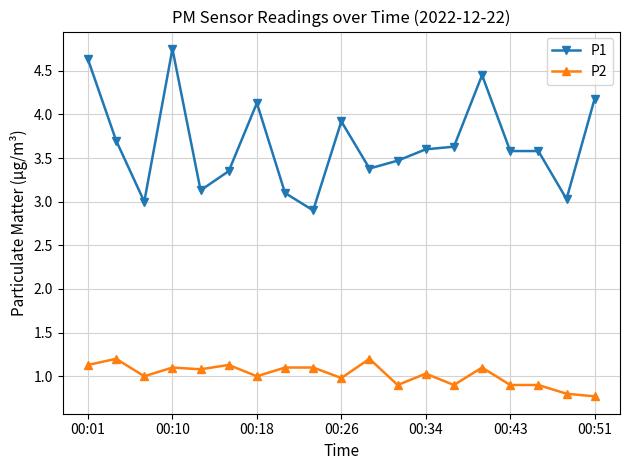

Rank the series by their average value, from highest to lowest.

P1, P2